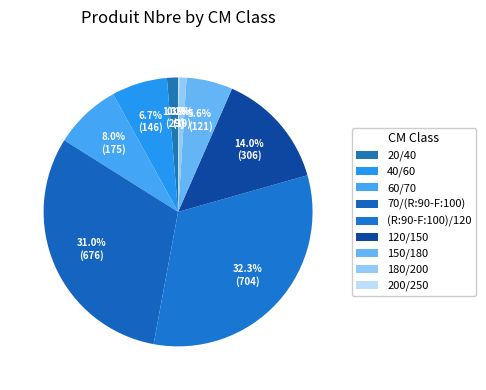

Which has a higher value, 20/40 or 40/60?

40/60